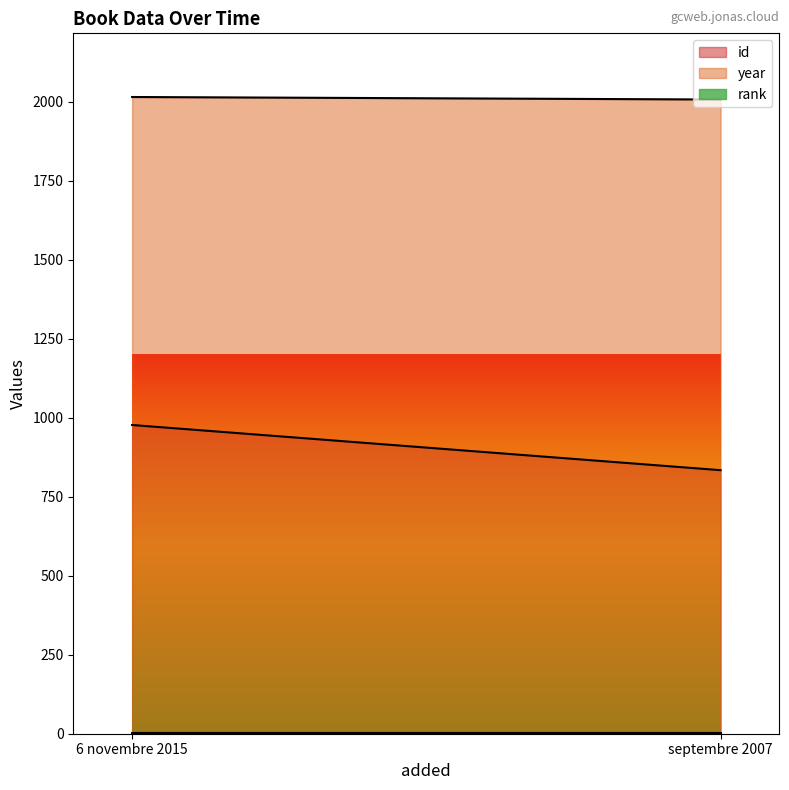

What position from the left is septembre 2007?

2